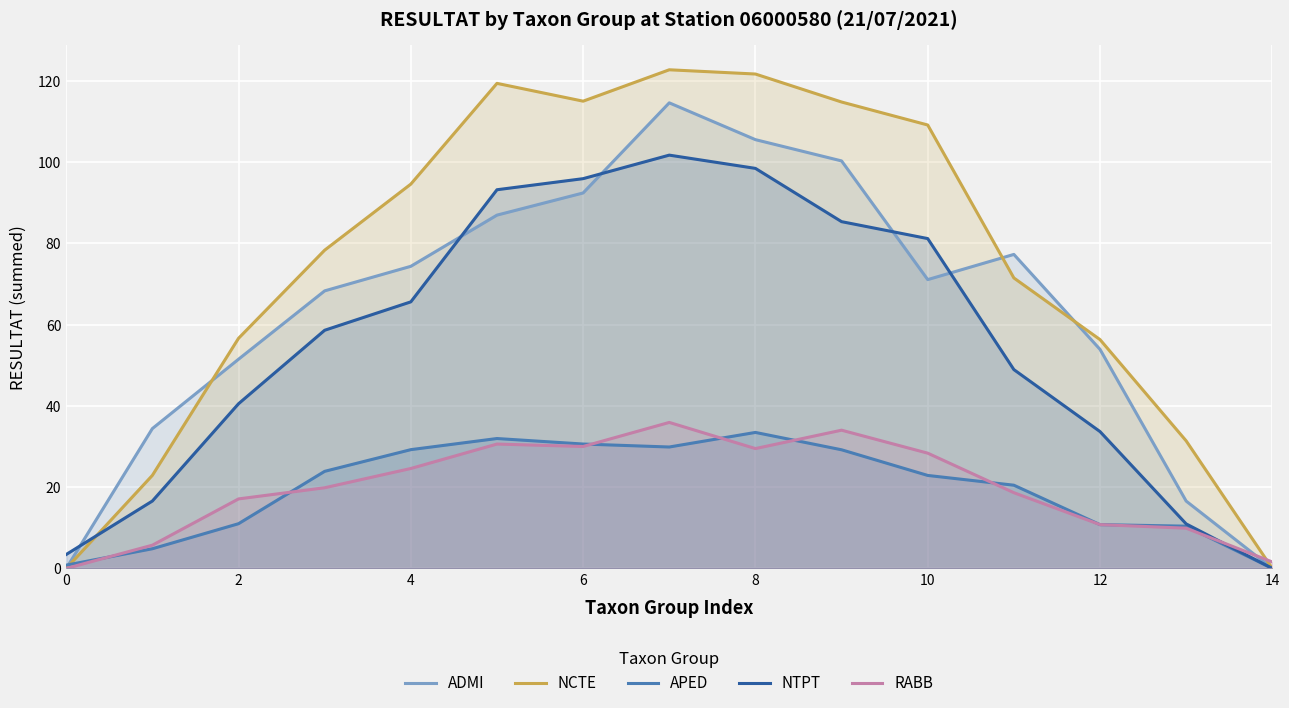

The NCTE series shows 186.9 at 10. True or false?

False